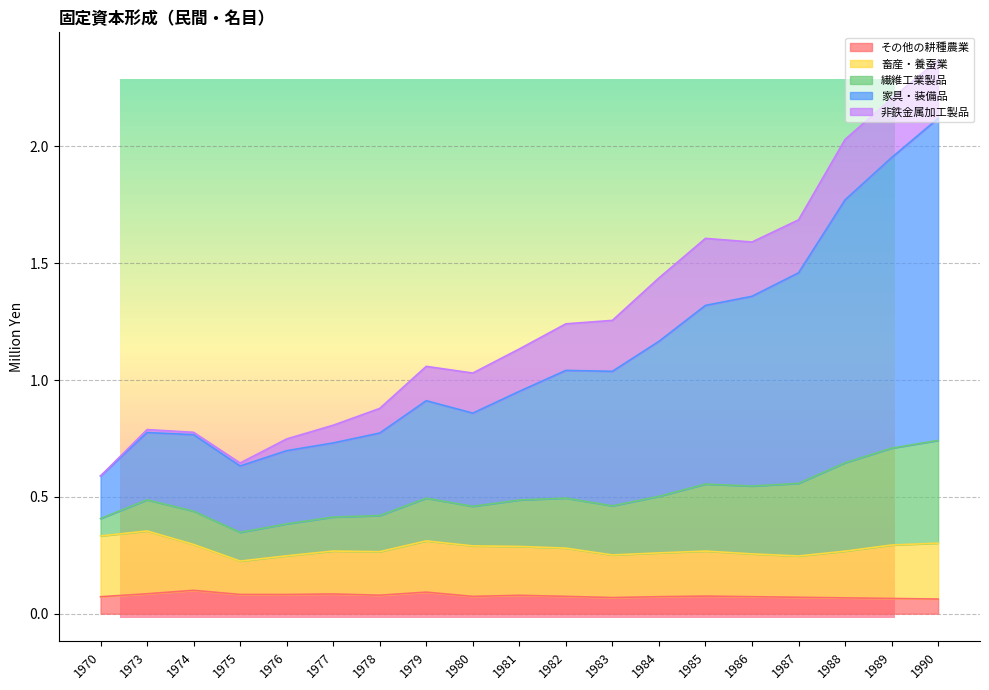

List the labels in order of 繊維工業製品 value, largest first.

1990, 1989, 1988, 1987, 1985, 1986, 1984, 1983, 1982, 1981, 1979, 1980, 1978, 1977, 1973, 1974, 1976, 1975, 1970